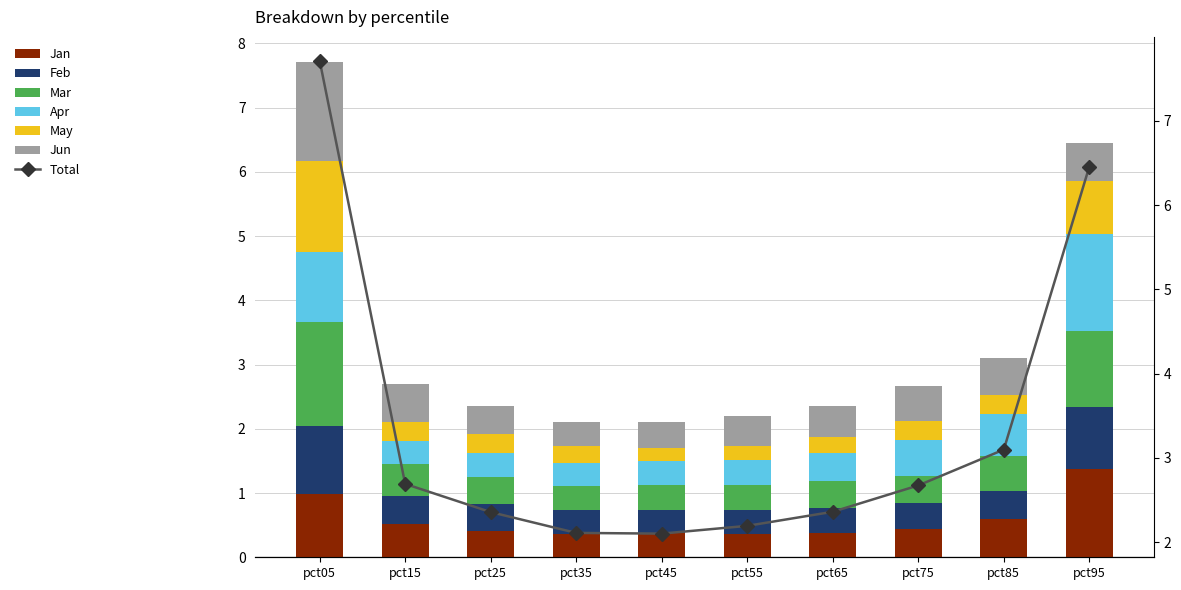

Which category has the highest value in the Jan series?

pct95